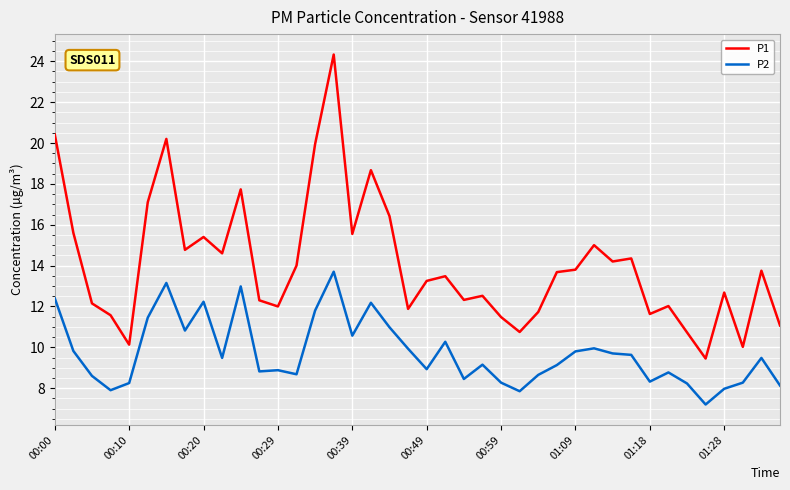

Which series has the widest spread of values?

P1